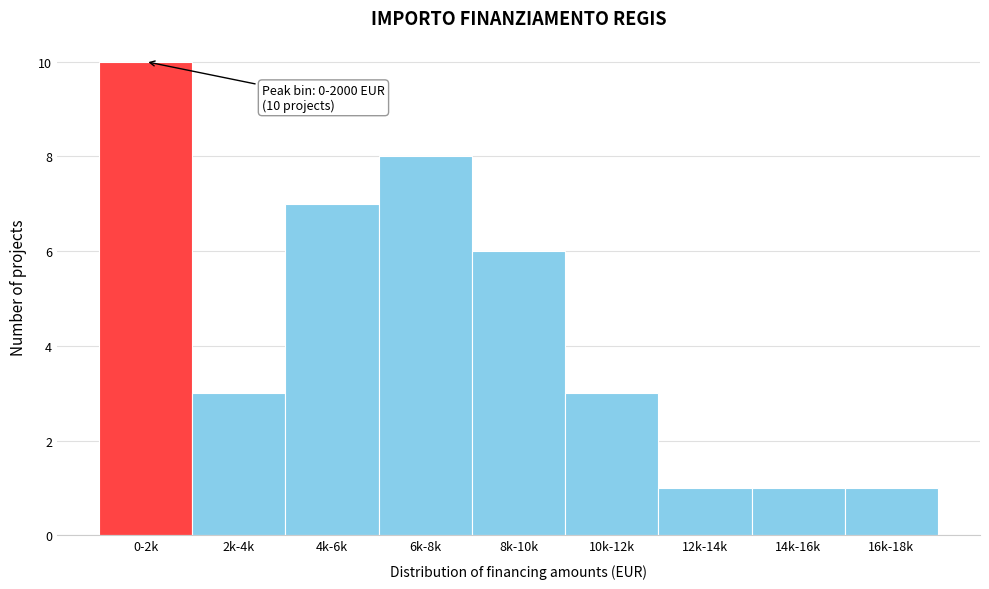

Reading right to left, what are all the values shown in this chart?

1	1	1	3	6	8	7	3	10